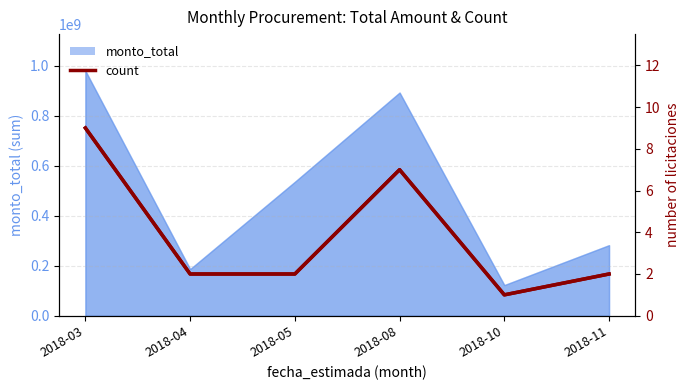

Between 2018-05 and 2018-11, which is larger?

2018-05